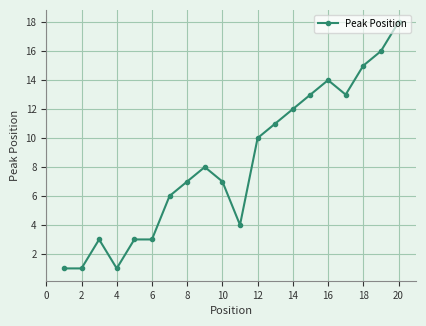

What is the difference between the maximum and minimum values?

17